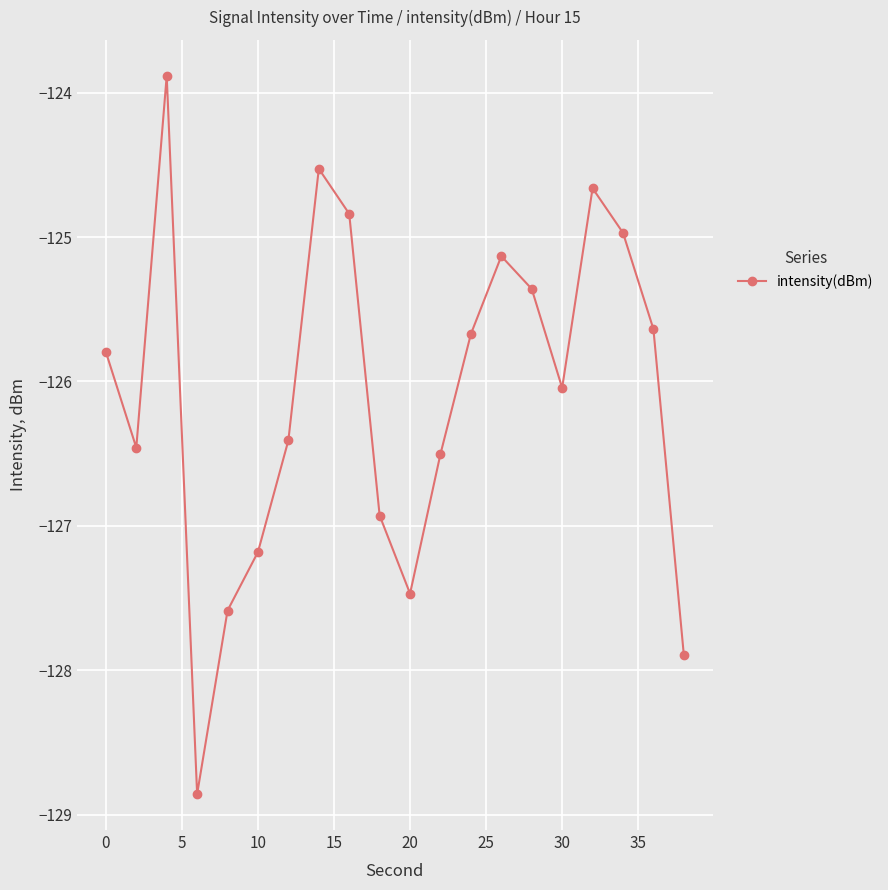

Count the number of categories in the chart.

20